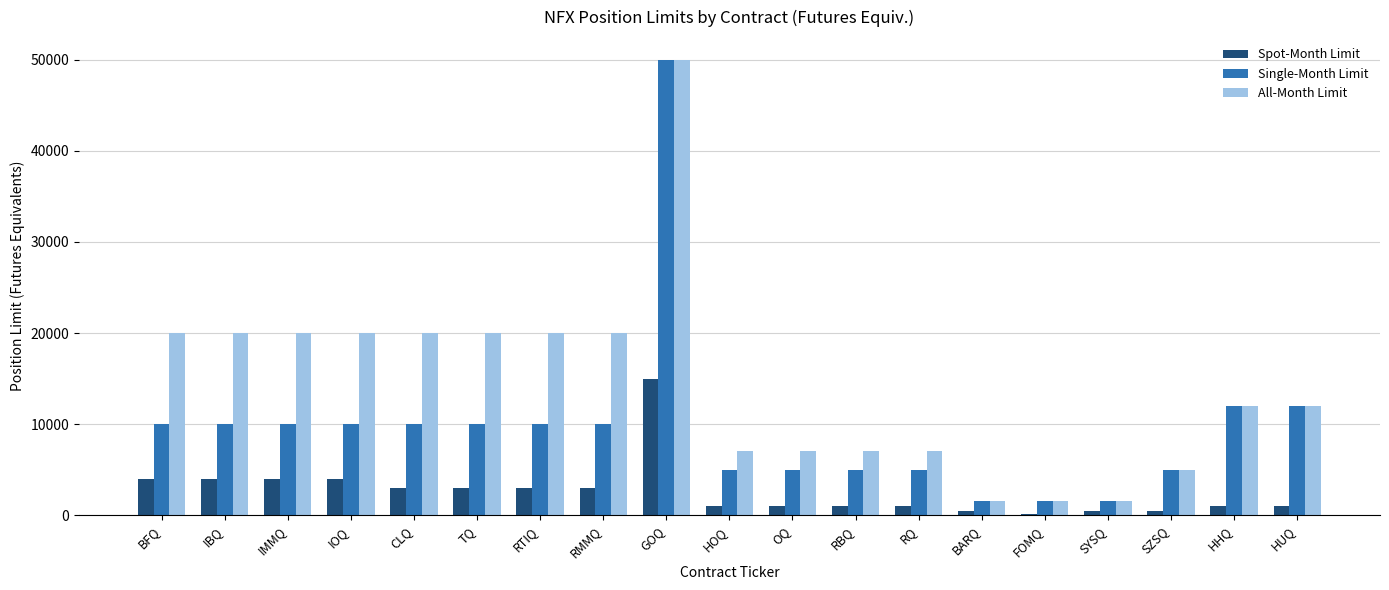

Reading left to right, what are all the values shown in this chart?

Spot-Month Limit: 4000	4000	4000	4000	3000	3000	3000	3000	15000	1000	1000	1000	1000	500	150	500	500	1000	1000
Single-Month Limit: 10000	10000	10000	10000	10000	10000	10000	10000	50000	5000	5000	5000	5000	1500	1500	1500	5000	12000	12000
All-Month Limit: 20000	20000	20000	20000	20000	20000	20000	20000	50000	7000	7000	7000	7000	1500	1500	1500	5000	12000	12000